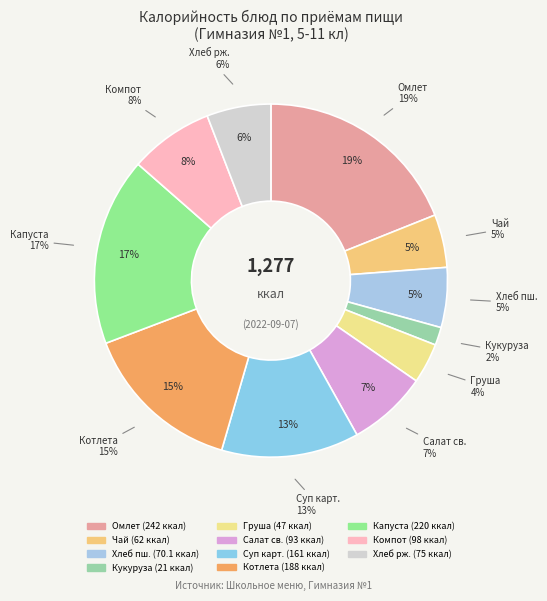

Which category has the smallest portion of the pie?

Кукуруза отварная